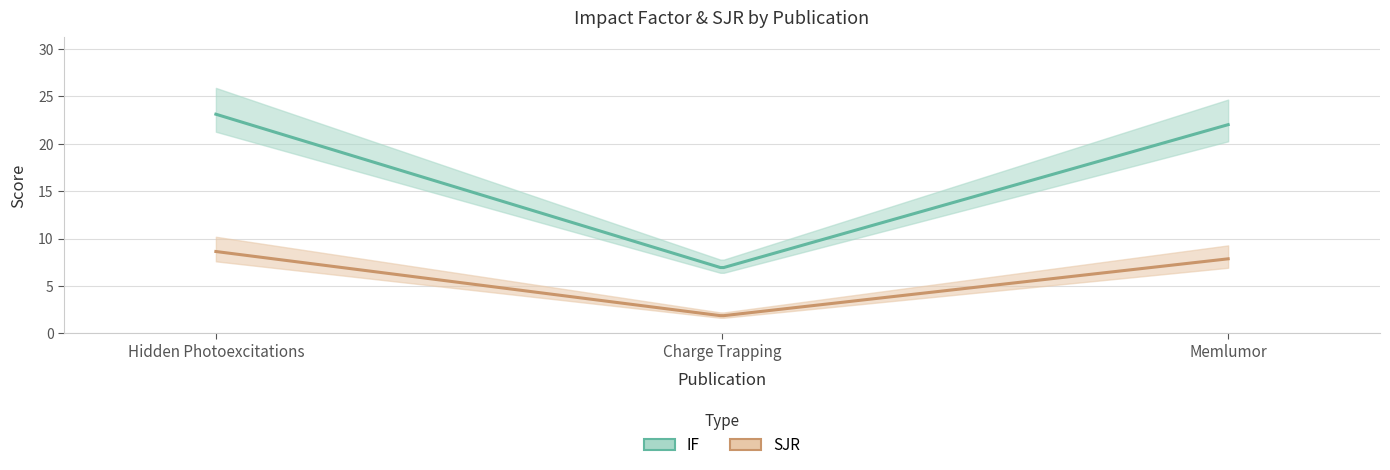

What is the difference between the maximum and minimum values in the IF series?

16.2